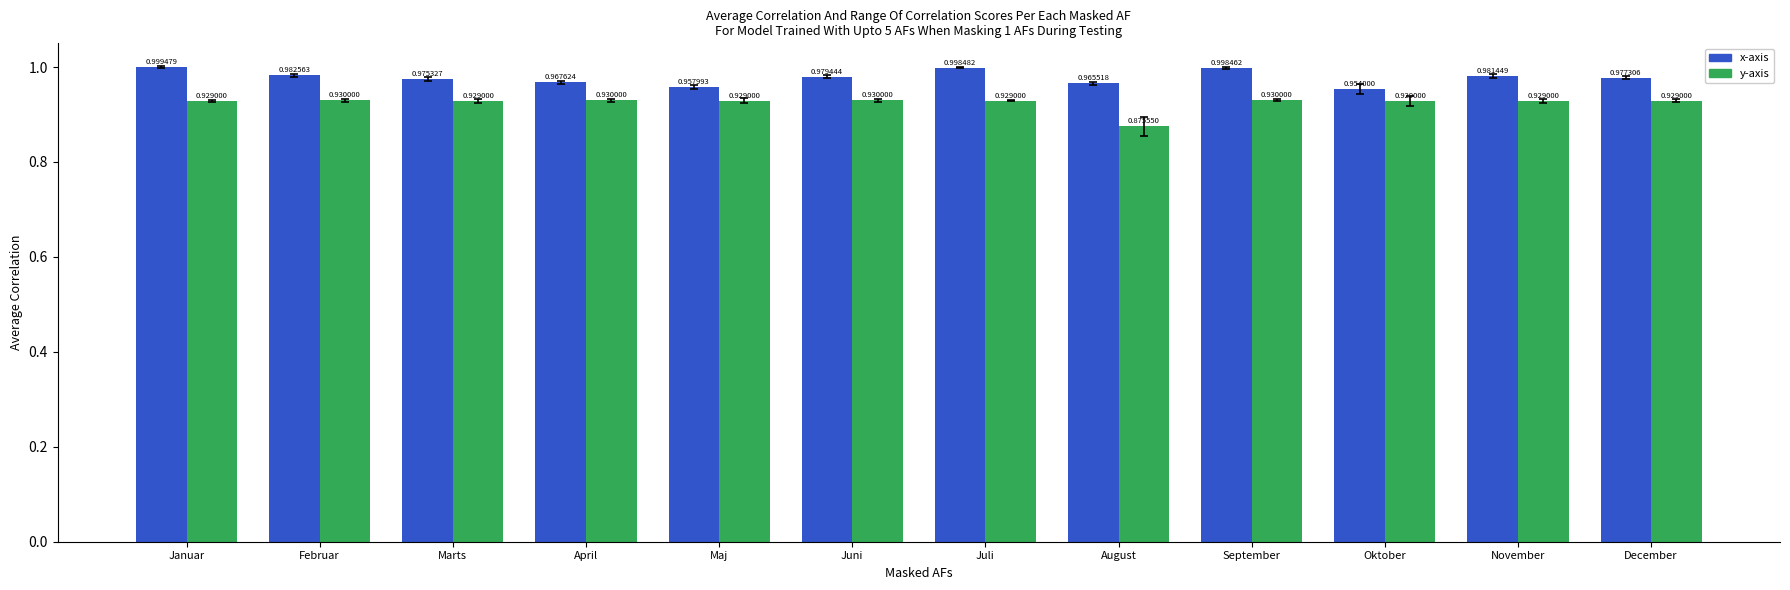

Rank the series by their maximum value, from lowest to highest.

y-axis, x-axis